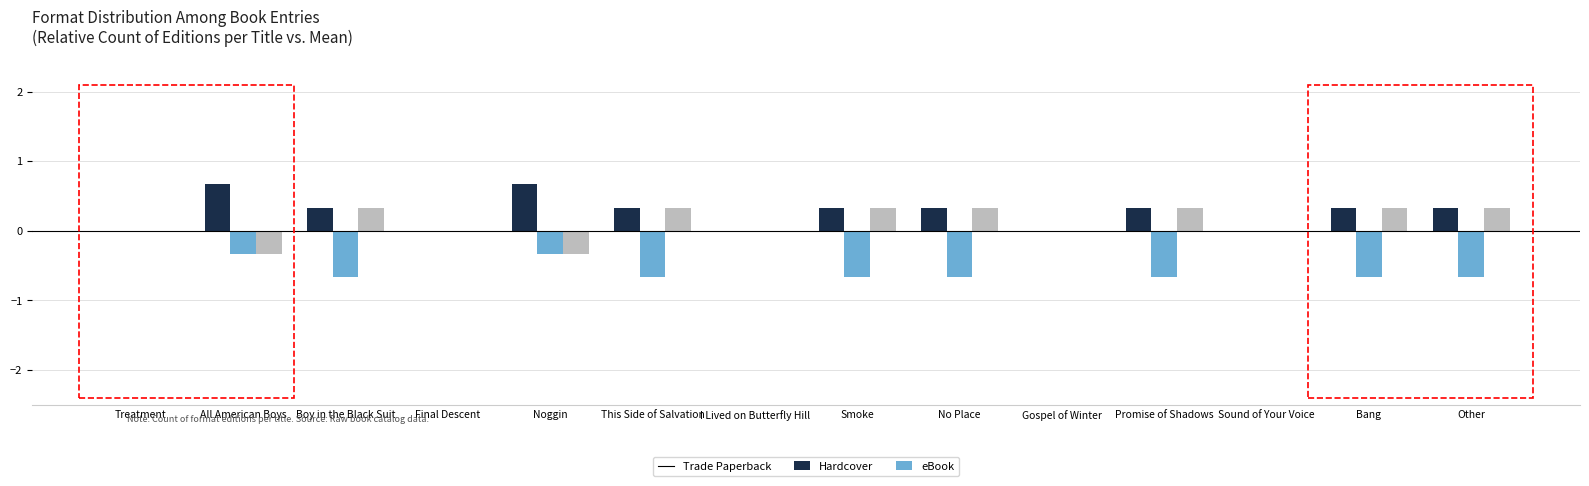

Is the value of eBook at Sound of Your Voice greater than the value of Hardcover at Boy in the Black Suit?

Yes